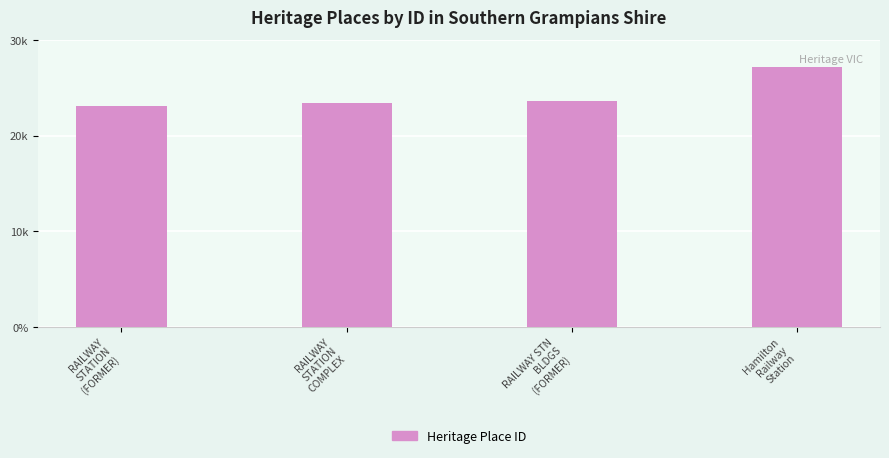

Is it true that the value at RAILWAY
STATION
(FORMER) is 14649?

False